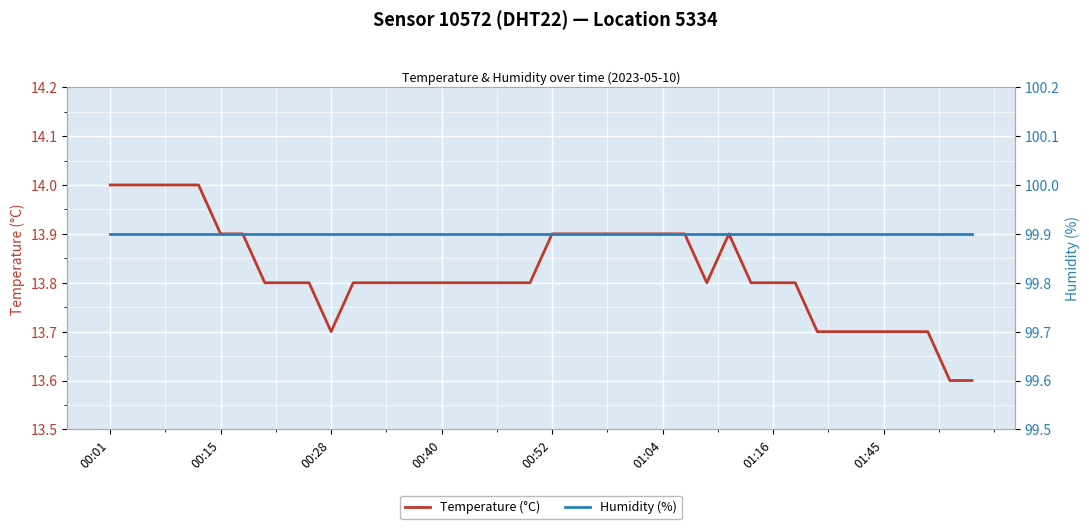

What is the highest value of the Temperature (°C) series?

14.0